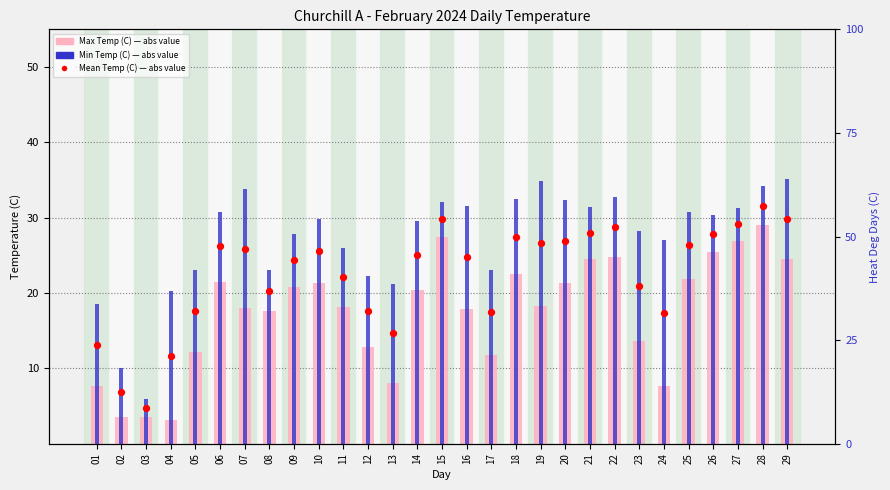

What are all the series names shown in the legend?

Max Temp (C), Min Temp (C), Mean Temp (C)